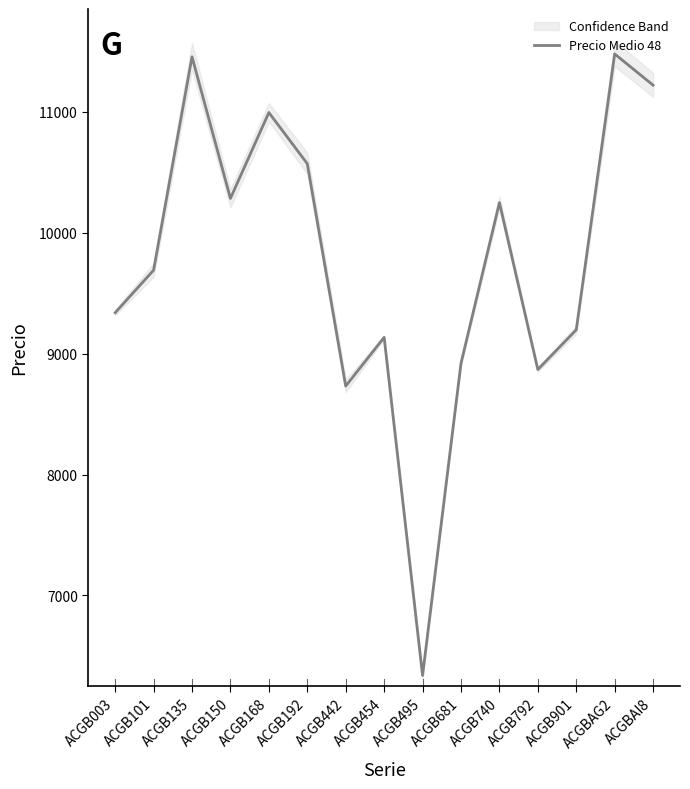

What is the minimum value shown in the chart?

6338.0